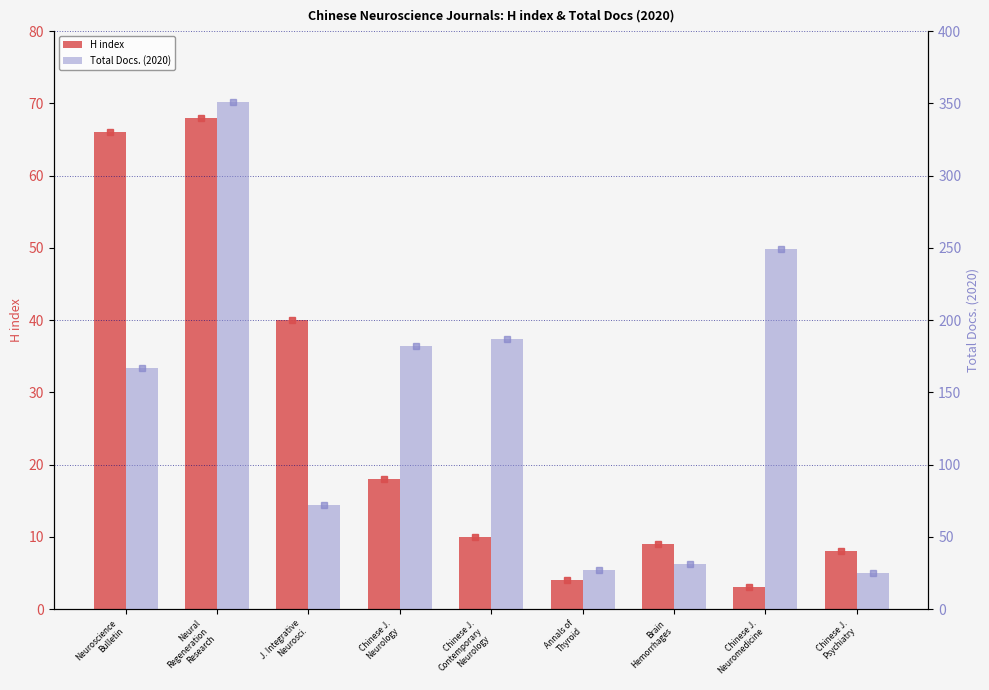

The value of Total Docs. (2020) at Chinese J.
Neurology is 182. True or false?

True